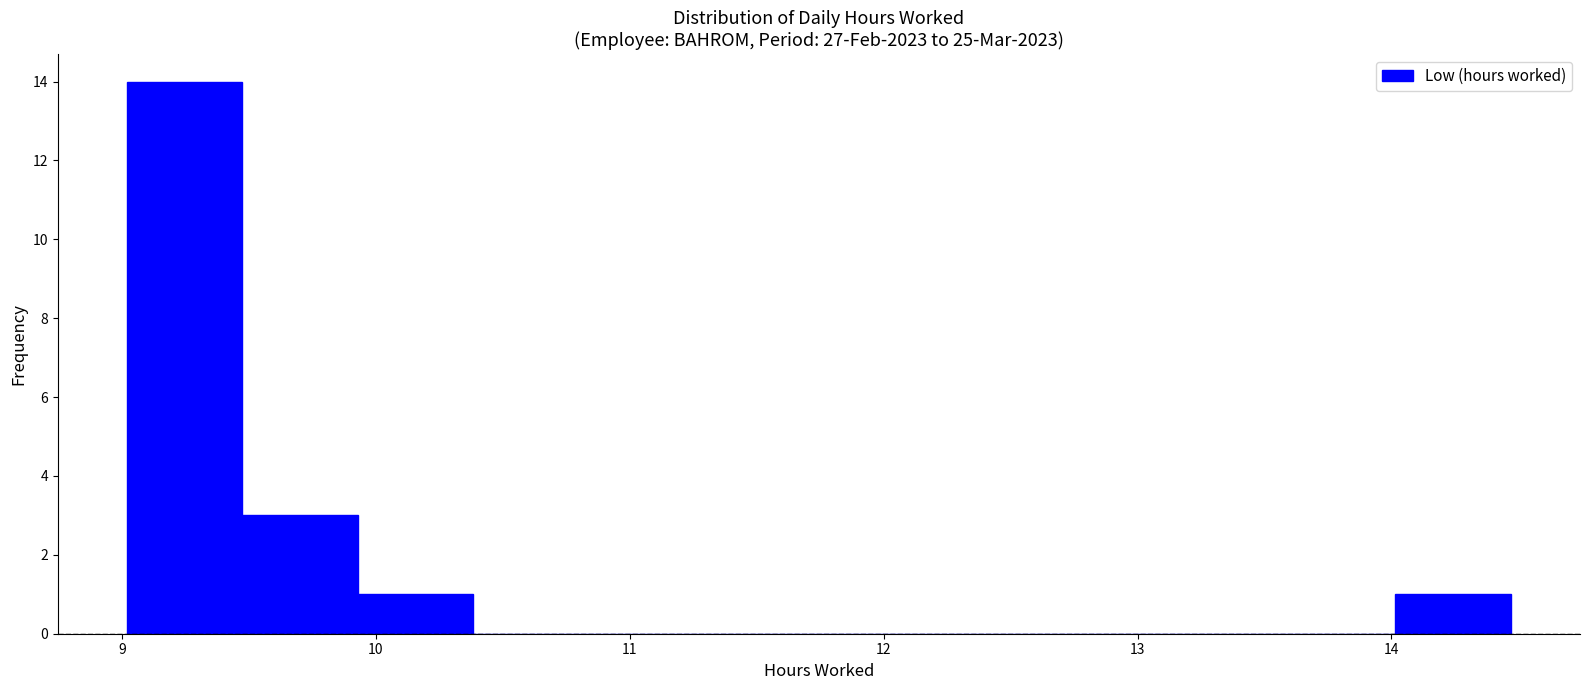

Reading left to right, transcribe this chart: for each bar, give the range it covers on the x-axis and its height. Neither the bar edges nor the heights are printed on the chart, so give them approximately, as read against the axes.

9.0 to 9.5: 14
9.5 to 9.9: 3
9.9 to 10.4: 1
10.4 to 10.8: 0
10.8 to 11.3: 0
11.3 to 11.7: 0
11.7 to 12.2: 0
12.2 to 12.7: 0
12.7 to 13.1: 0
13.1 to 13.6: 0
13.6 to 14.0: 0
14.0 to 14.5: 1